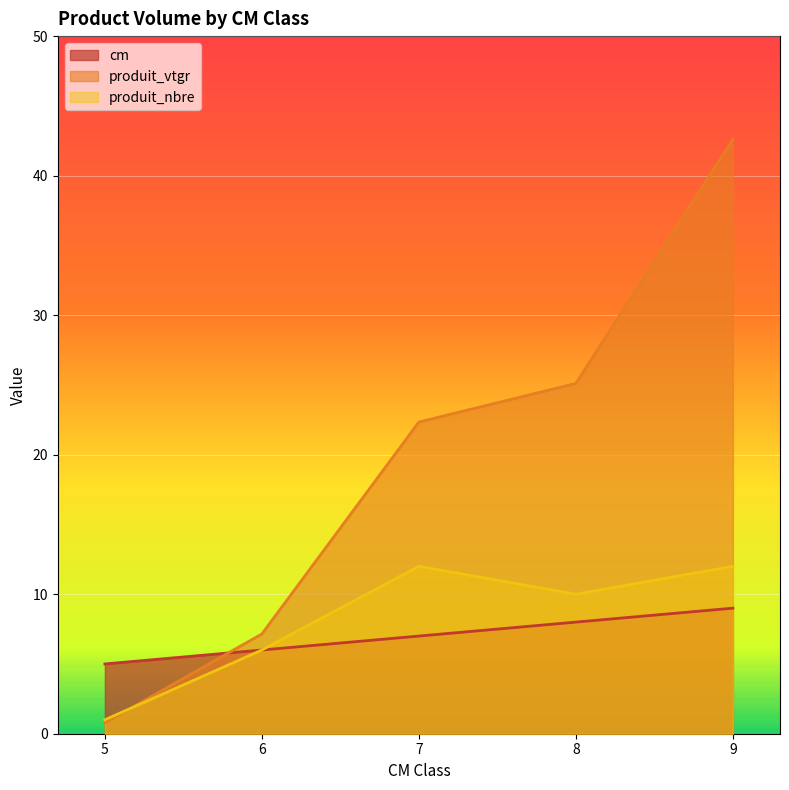

At how many categories does at least one series exceed 10?

3